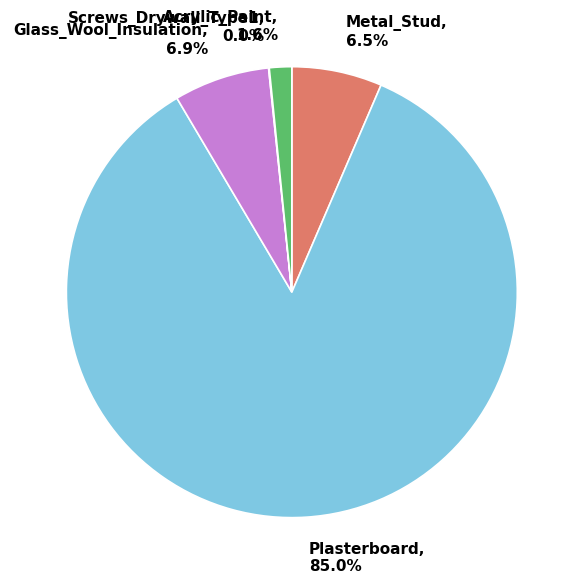

True or false: Metal_Stud accounts for 1% of the total.

False